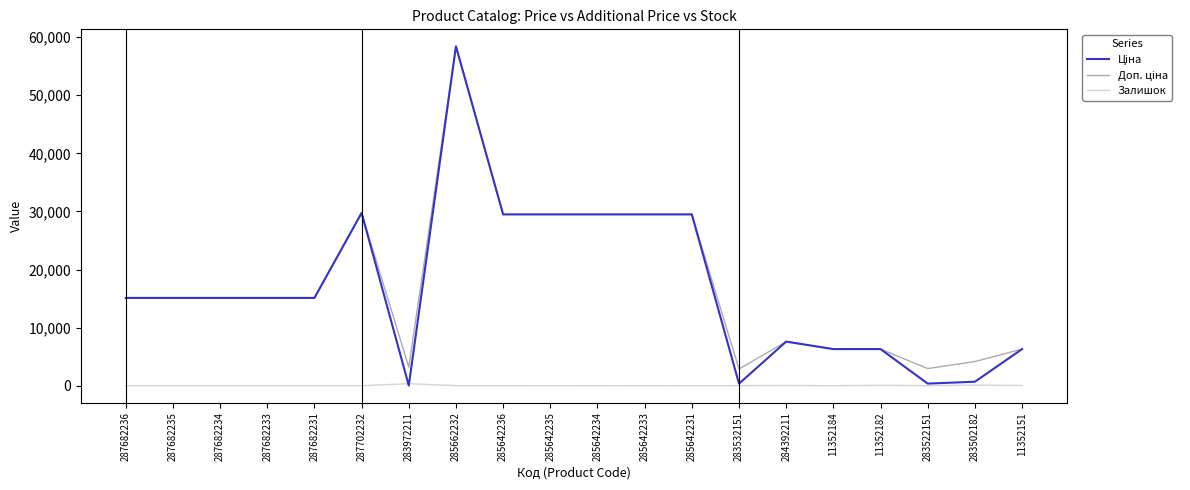

At which category does the chart reach its peak across all series?

285662232